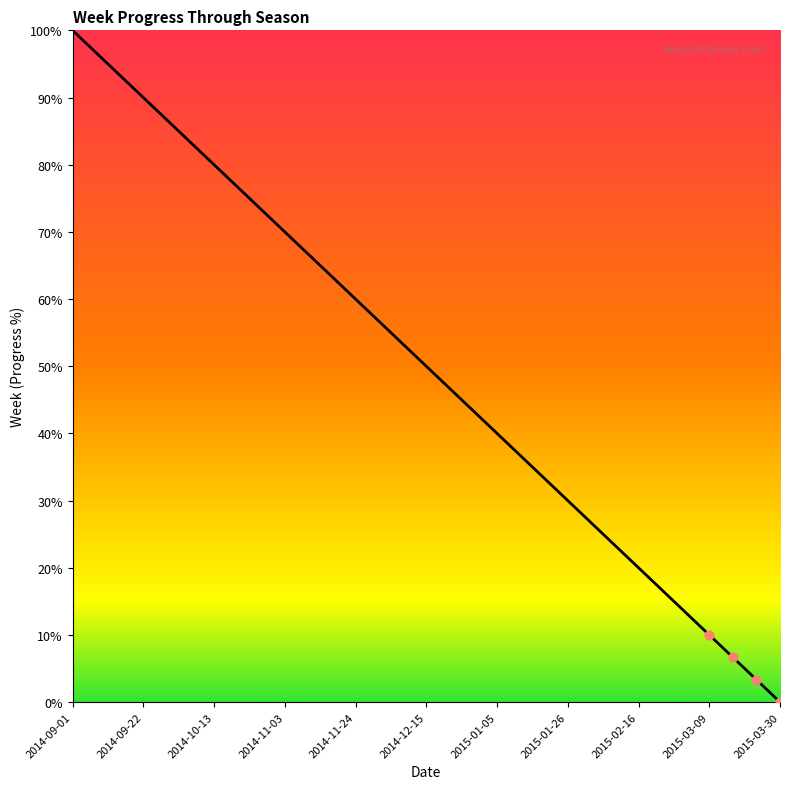

What is the difference between the maximum and minimum values?

100.0